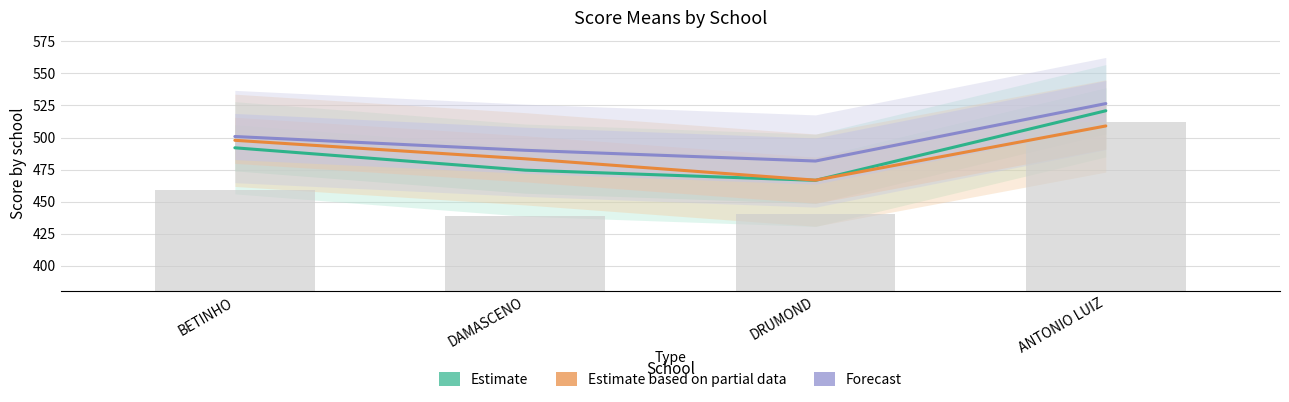

What is the approximate value of Estimate based on partial data at DRUMOND?

466.7